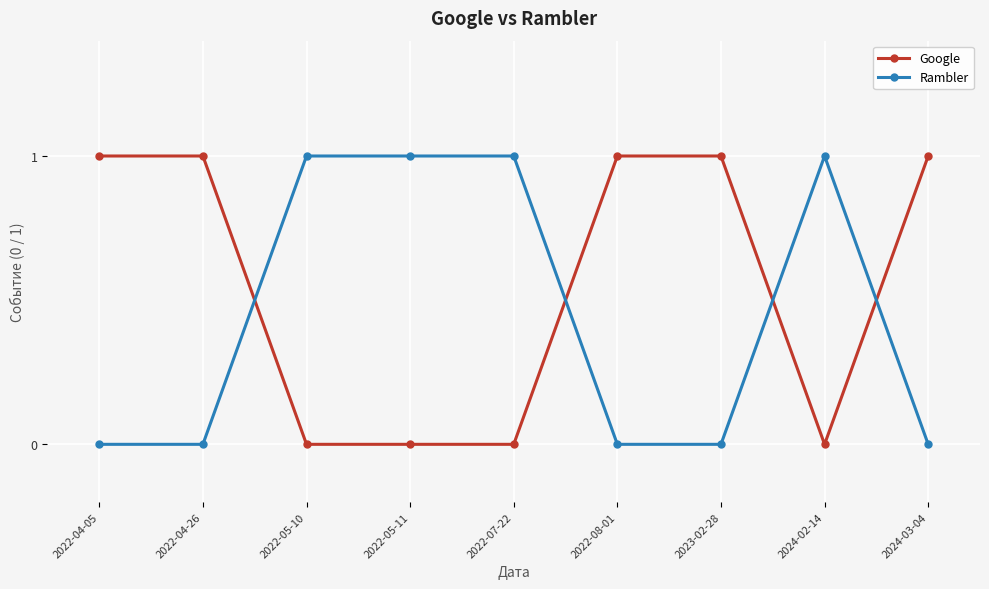

What is the spread (max minus min) of values at 2024-02-14?

1